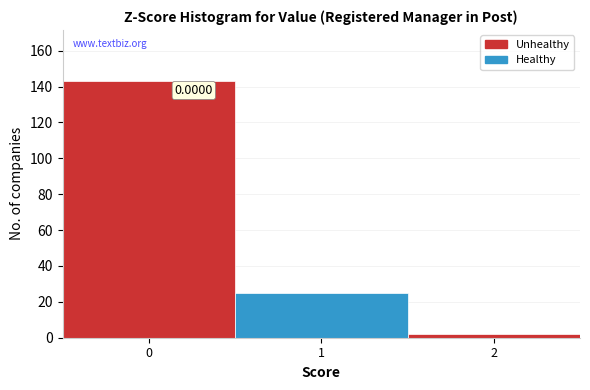

Which range on the x-axis has the tallest bar?

-0.5 to 0.5